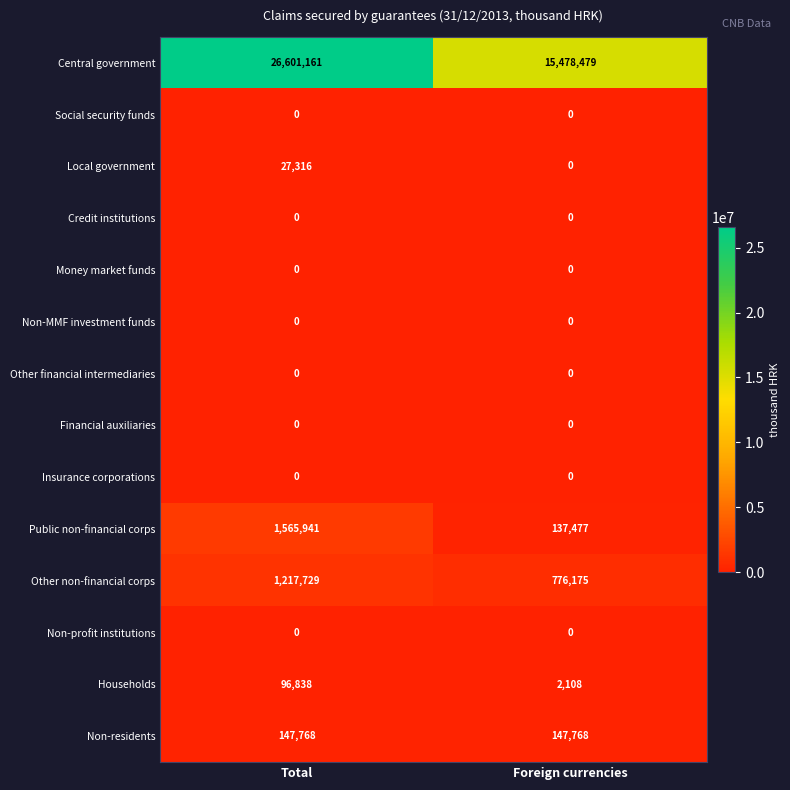

What is the average value of the Non-residents series?

147768